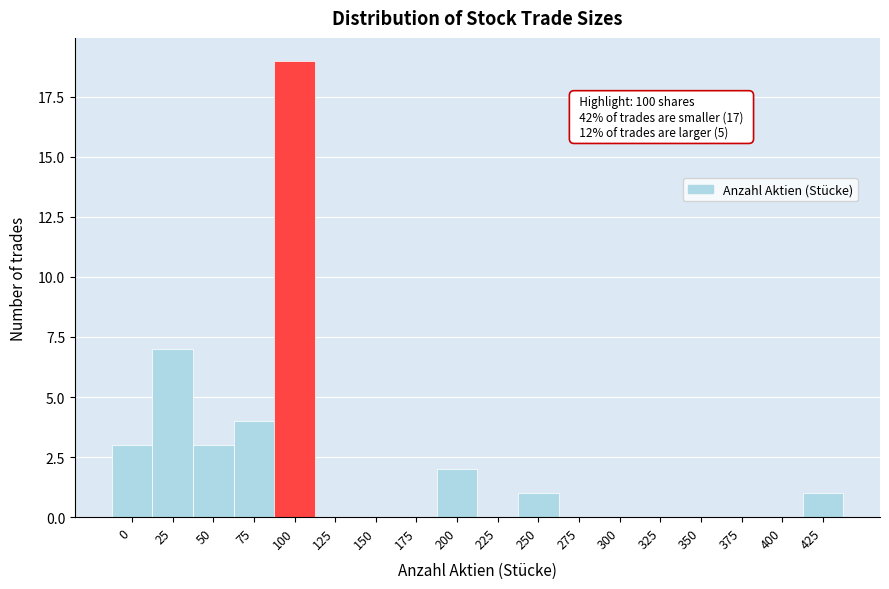

Reading left to right, what are all the values shown in this chart?

0=3	25=7	50=3	75=4	100=19	125=0	150=0	175=0	200=2	225=0	250=1	275=0	300=0	325=0	350=0	375=0	400=0	425=1